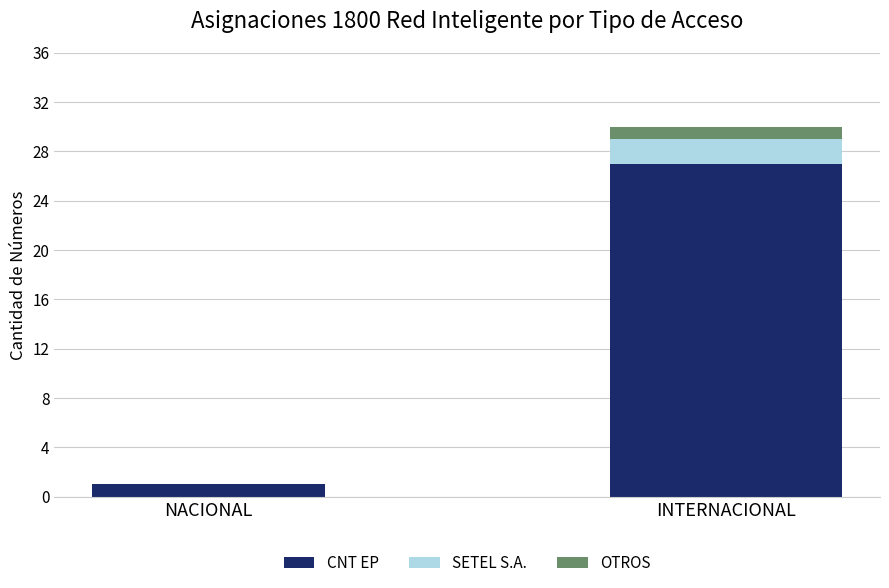

The value of CNT EP at INTERNACIONAL is 8. True or false?

False